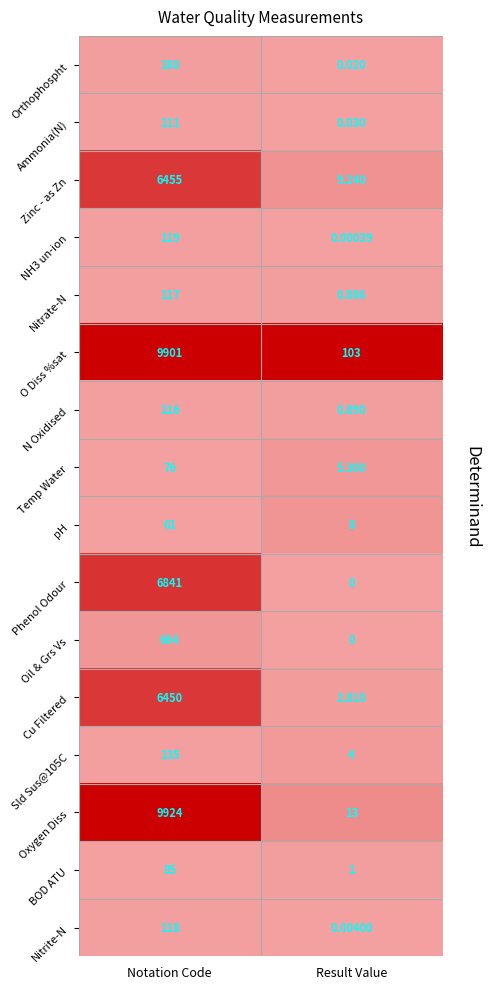

Where is Phenol Odour nearest to the value 0?

Result Value